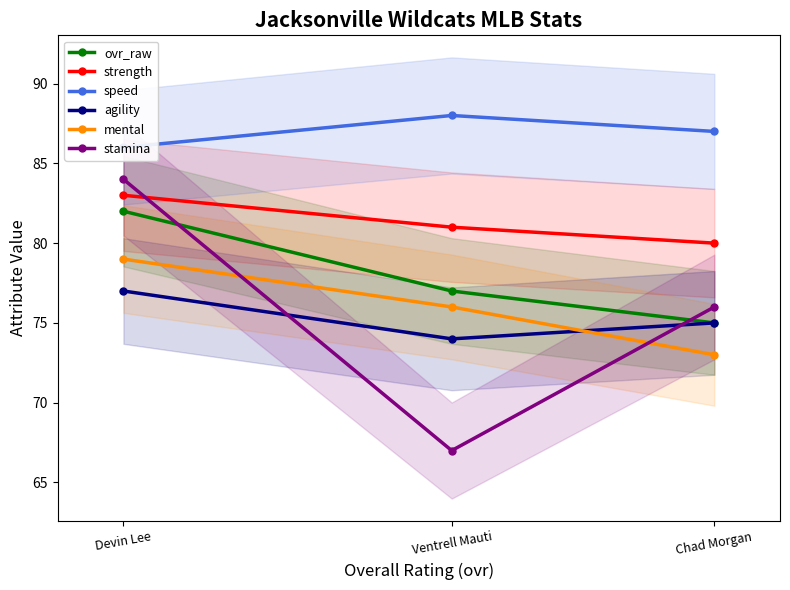

The value of strength at Ventrell Mauti is 81. True or false?

True